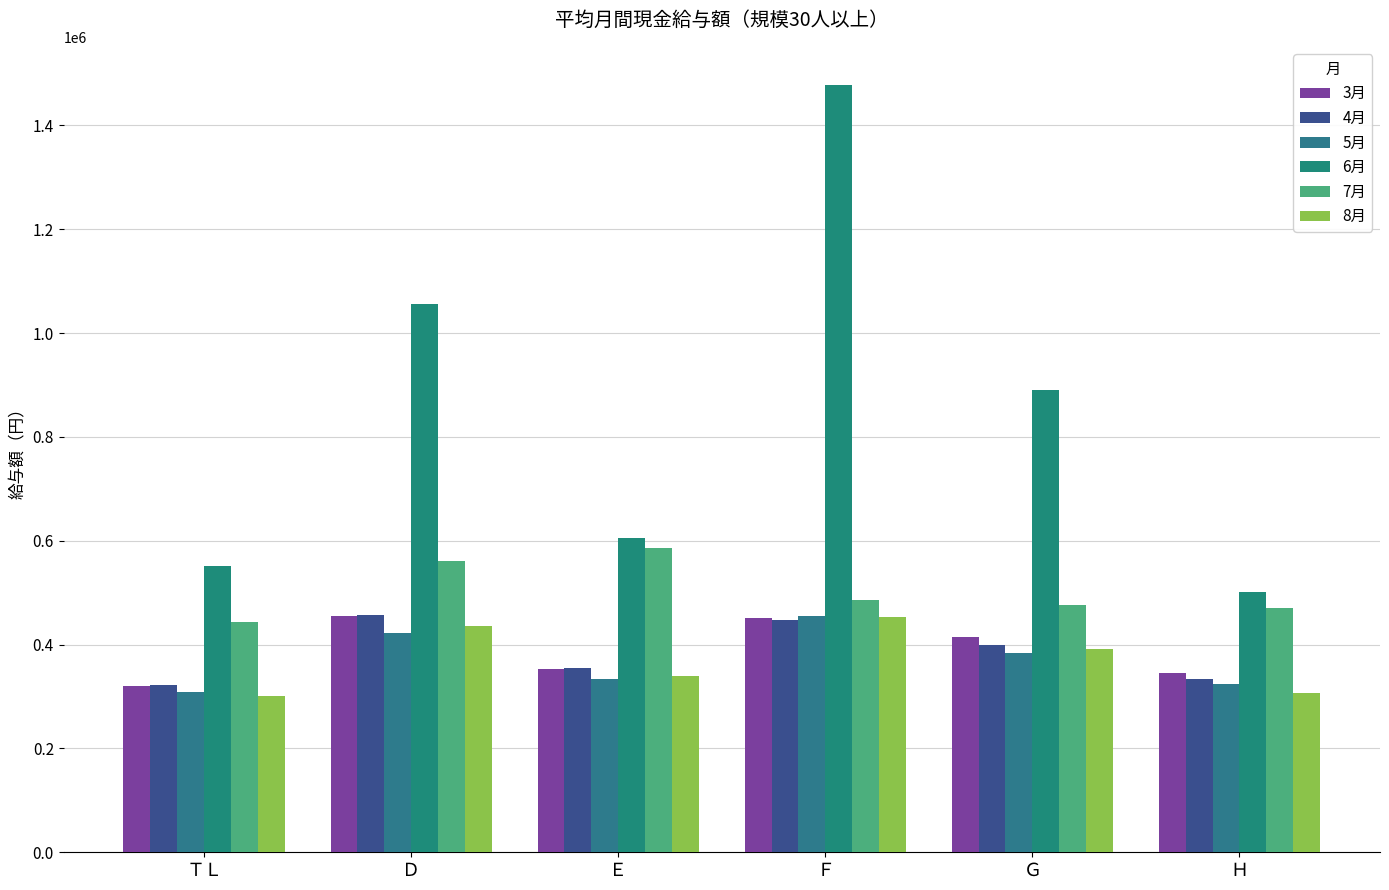

At Ｆ, list the series in order from smallest to largest.

4月, 3月, 8月, 5月, 7月, 6月